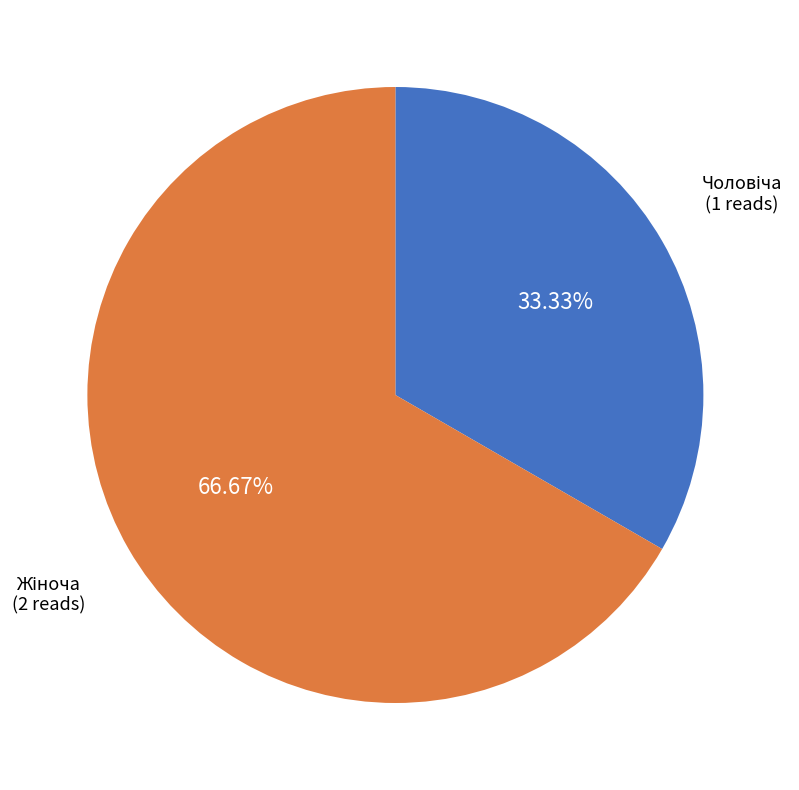

To the nearest percent, what is the average slice percentage?

50%